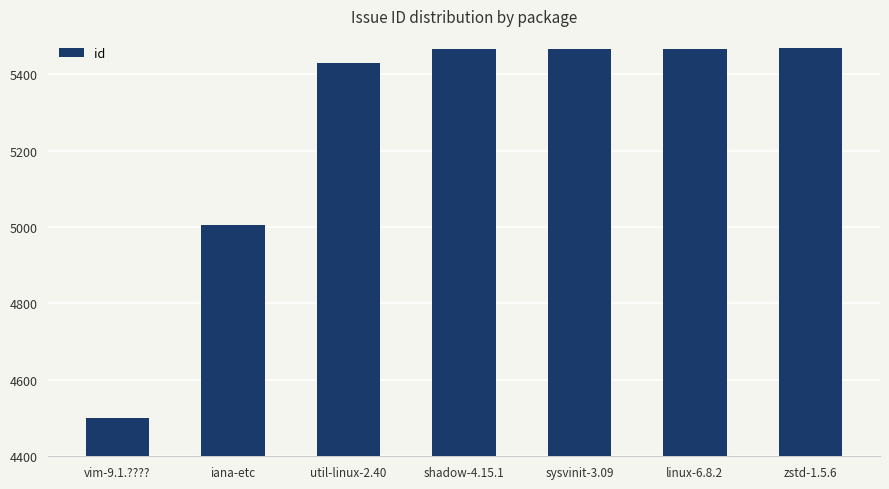

What is the maximum value shown in the chart?

5468